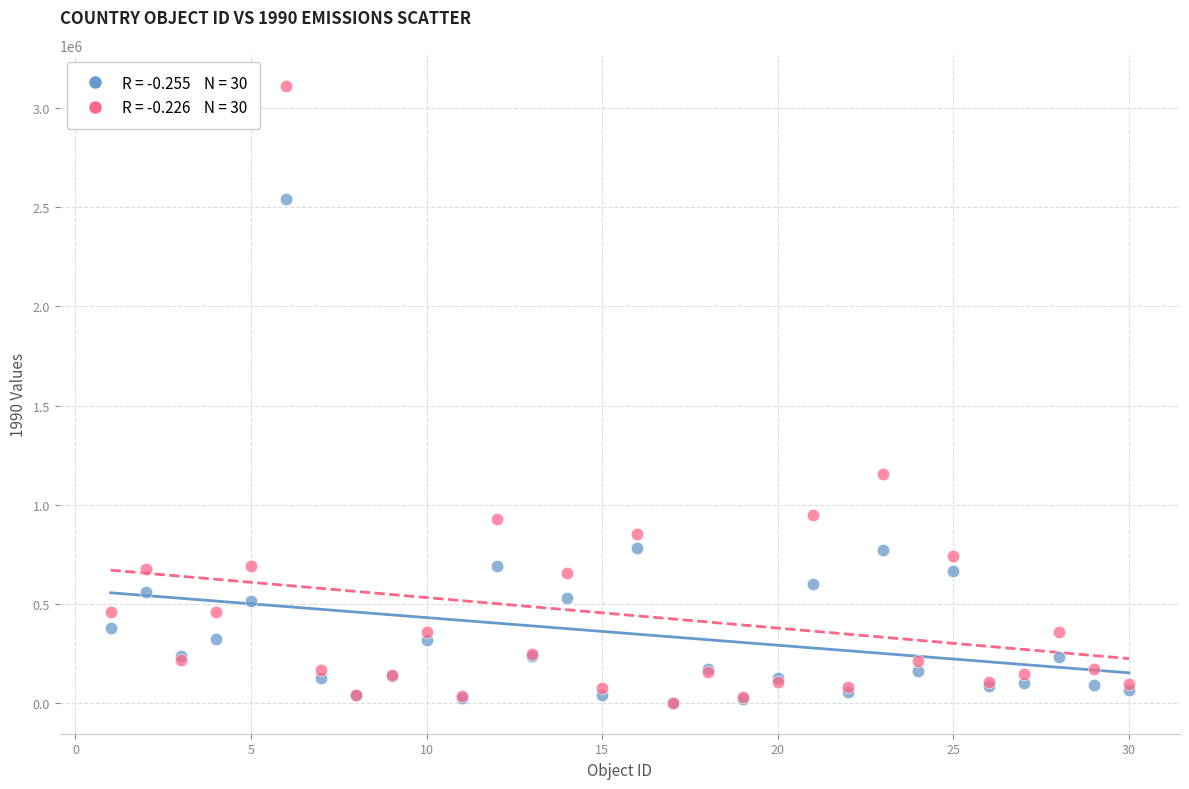

Across all series, what Y value is closest to 1557104?

1155007